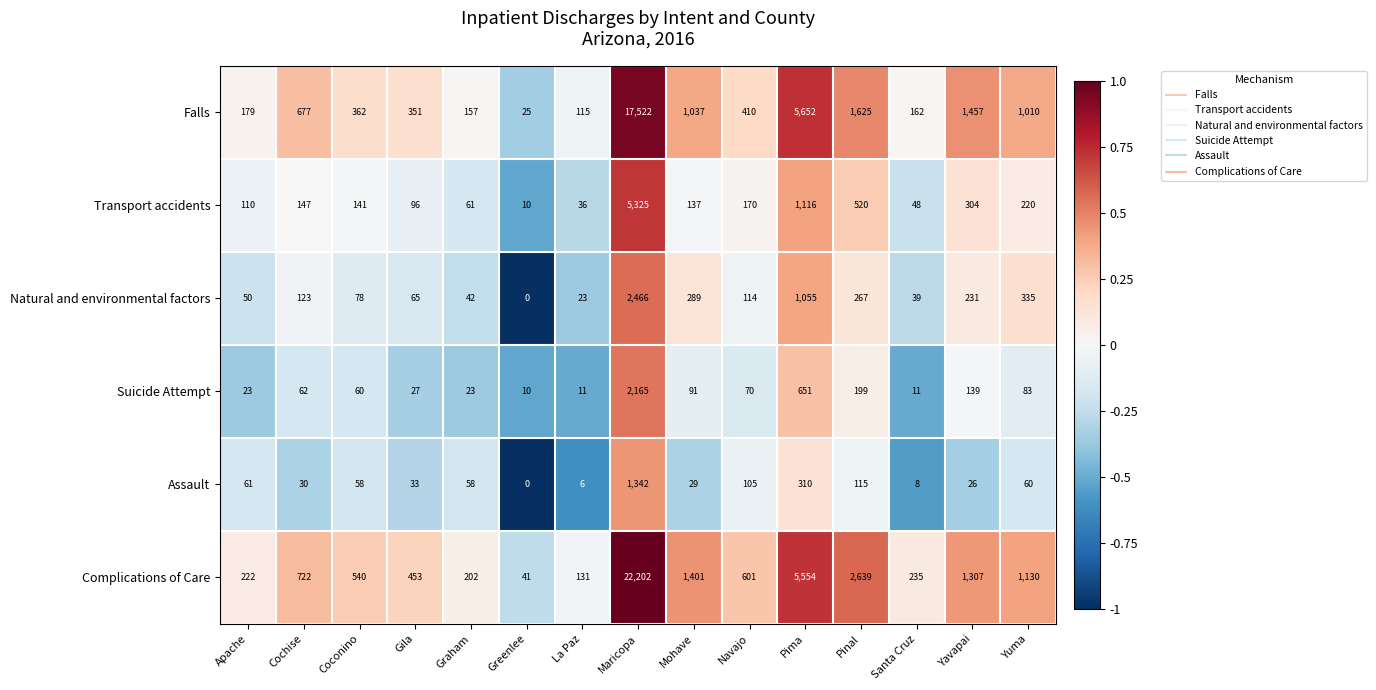

How many values in Natural and environmental factors are above zero?

14